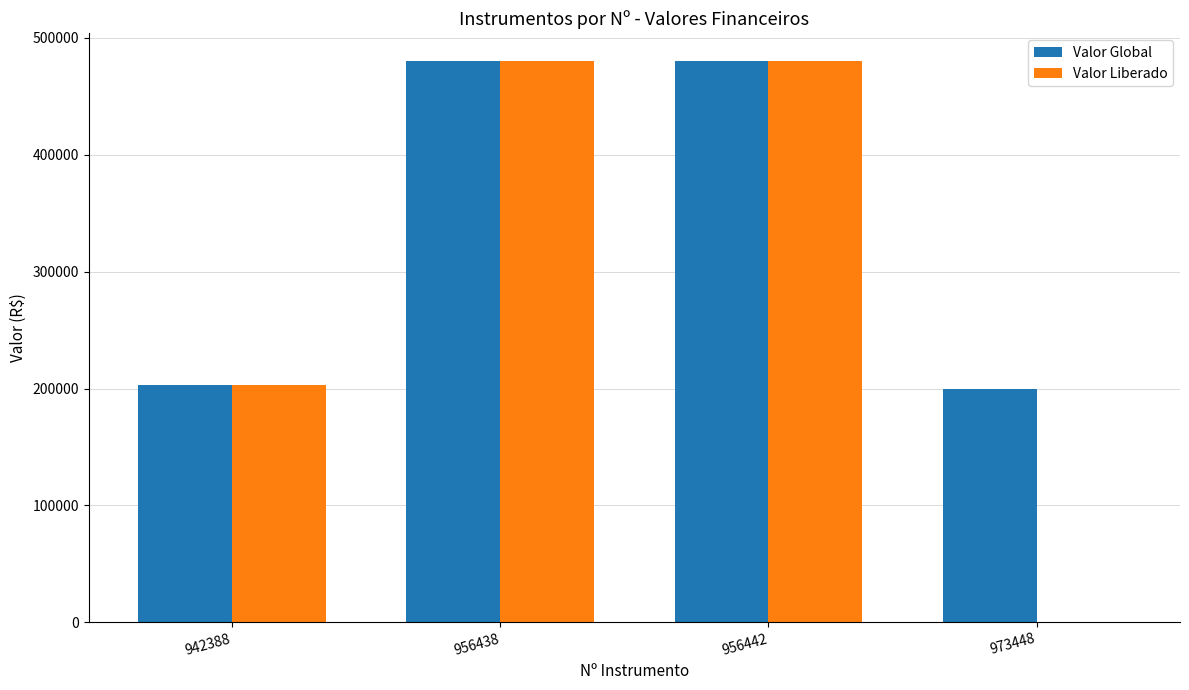

What is the maximum value for Valor Liberado?

480000.0